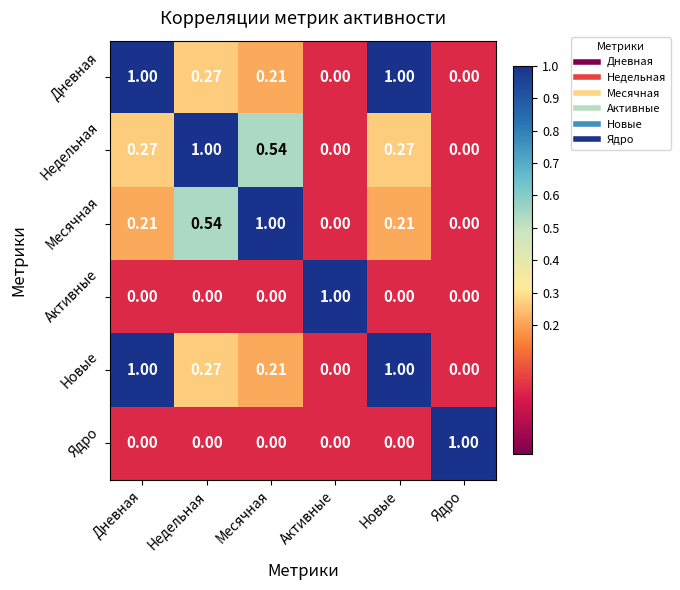

Is the value of Активные at Новые greater than the value of Месячная at Недельная?

No